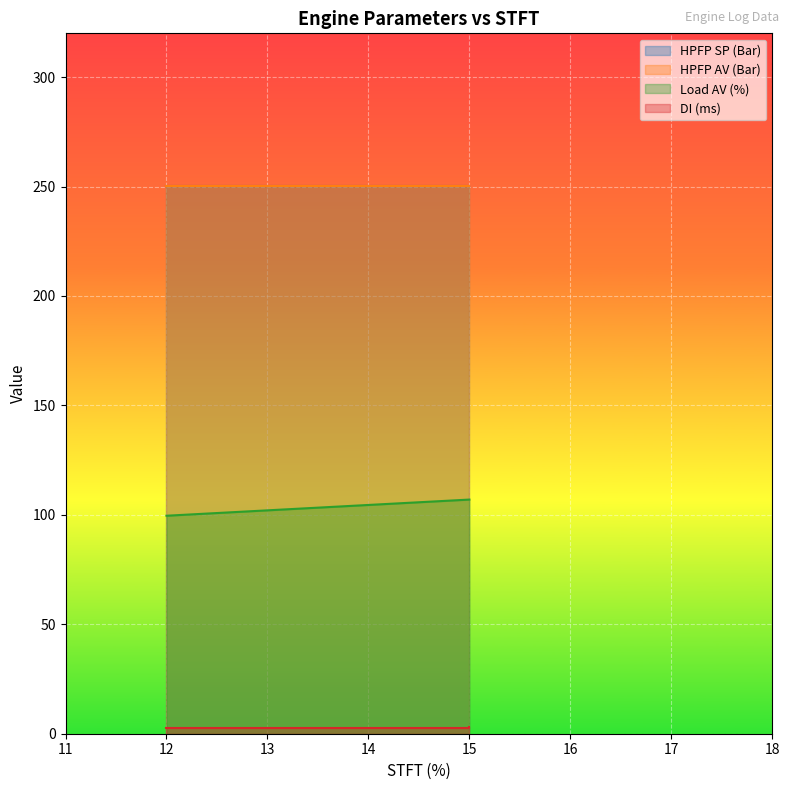

At which category does the chart reach its peak across all series?

12